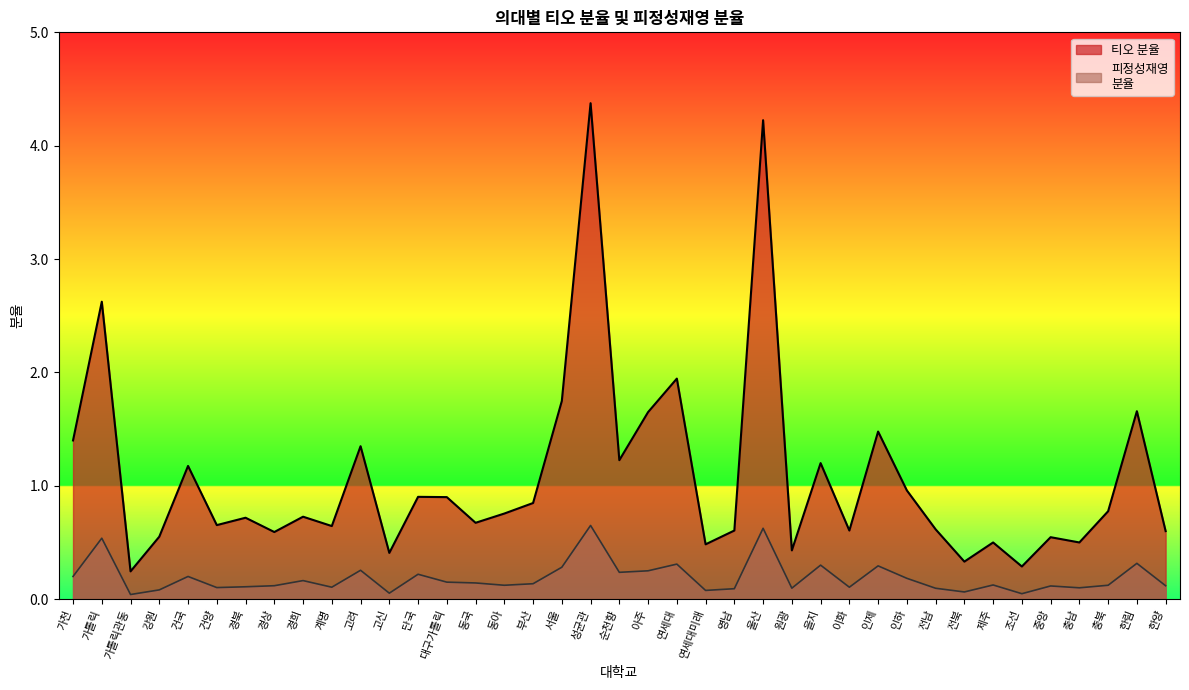

Does the chart display data point markers on the line(s)?

No